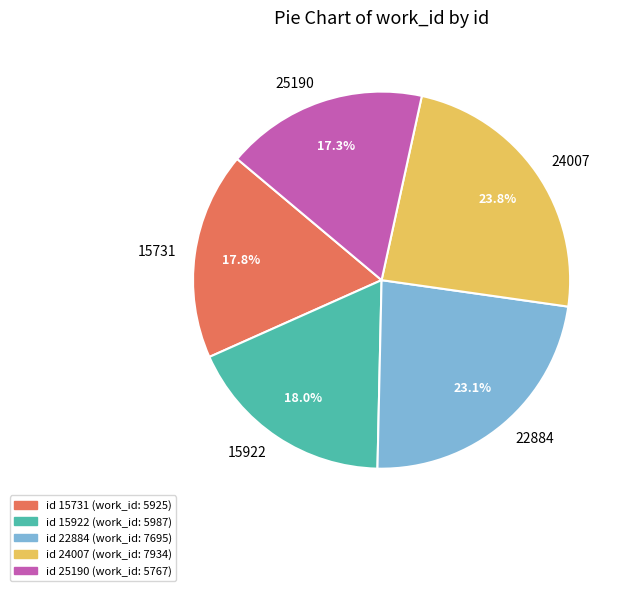

Which has a higher value, 22884 or 25190?

22884